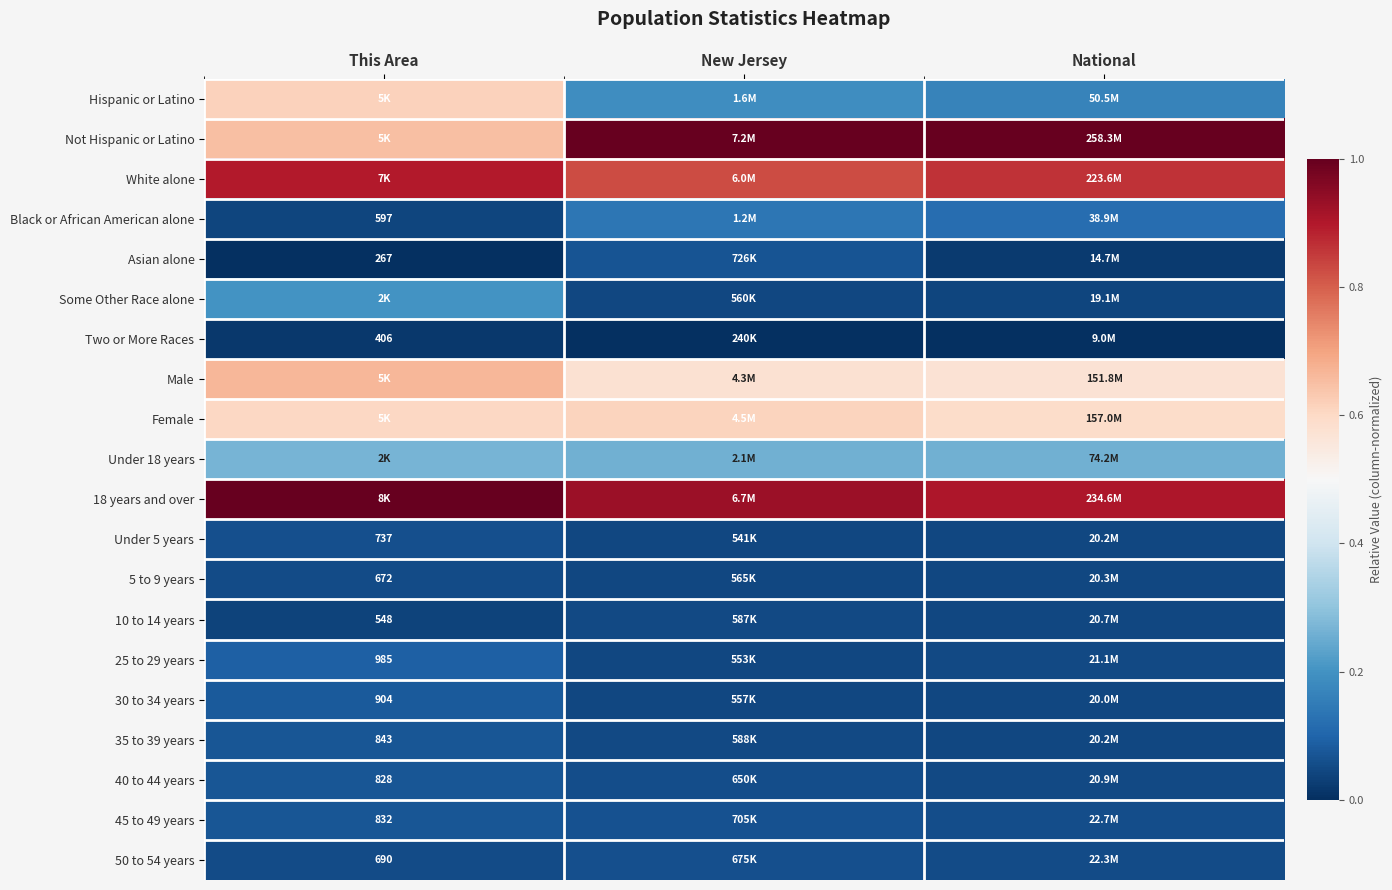

What is the approximate value of Some Other Race alone at This Area?

0.2